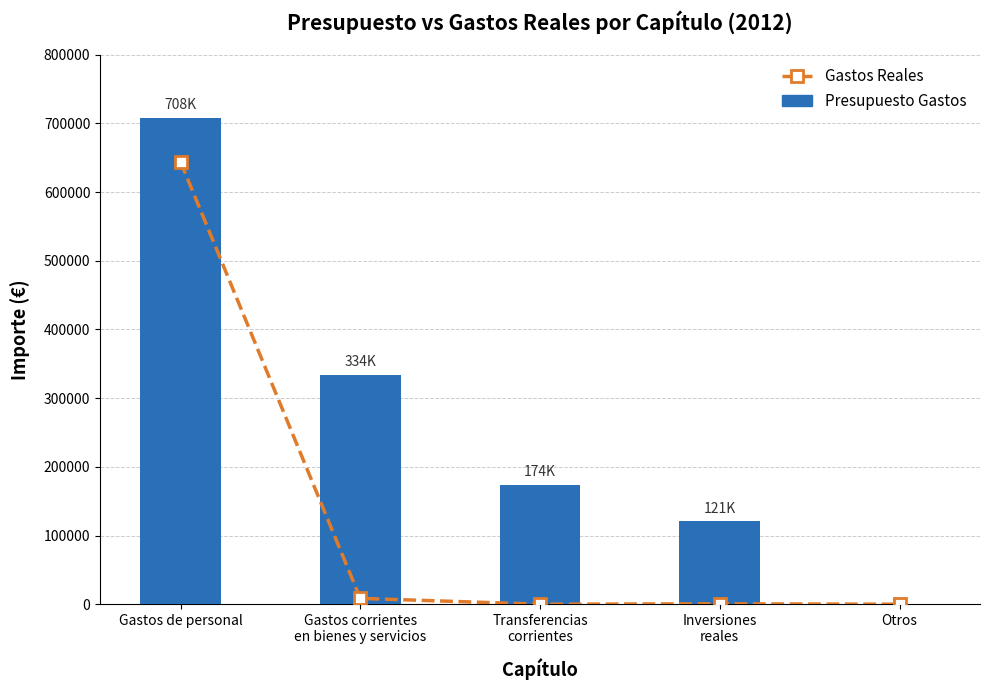

At which label does Gastos Reales reach its peak?

Gastos de personal